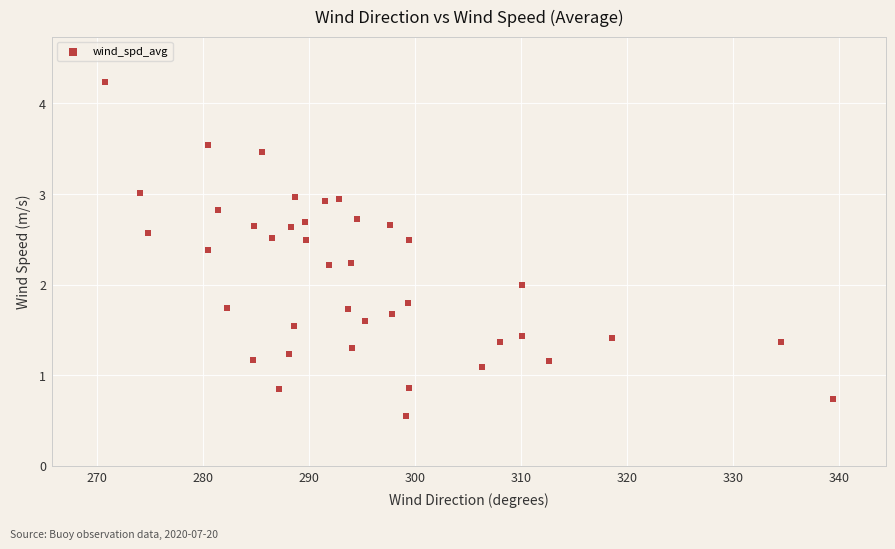

What is the range of X values (max minus min)?

68.8